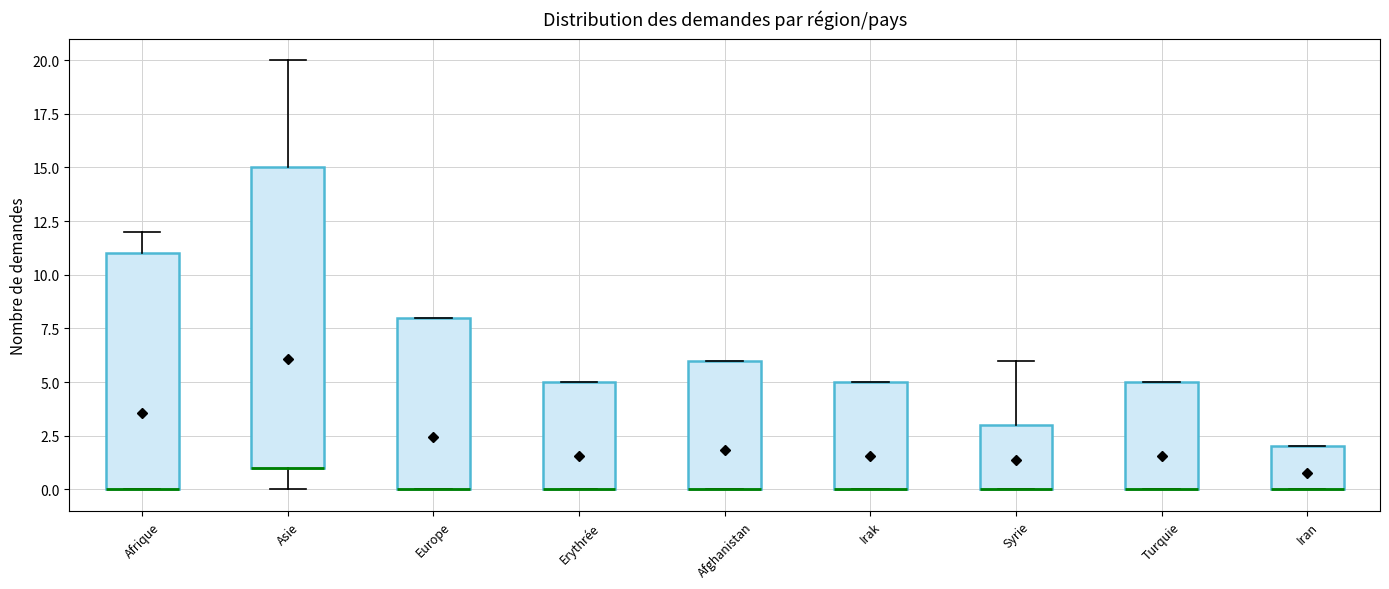

Which box is the tallest, from its lower edge to its upper edge?

Asie